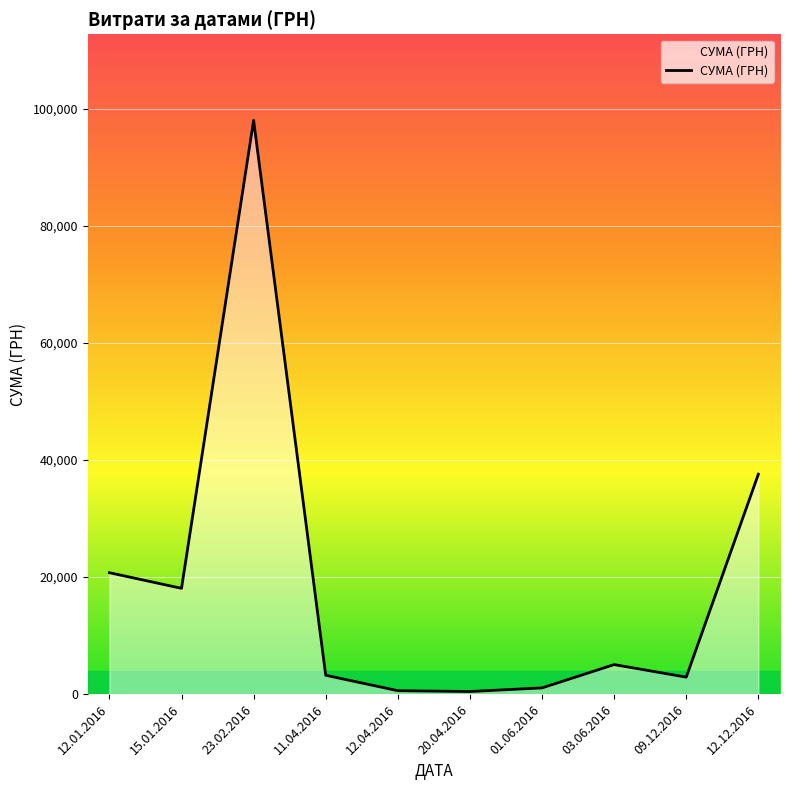

Is it true that the value at 12.01.2016 is 28486.2?

False